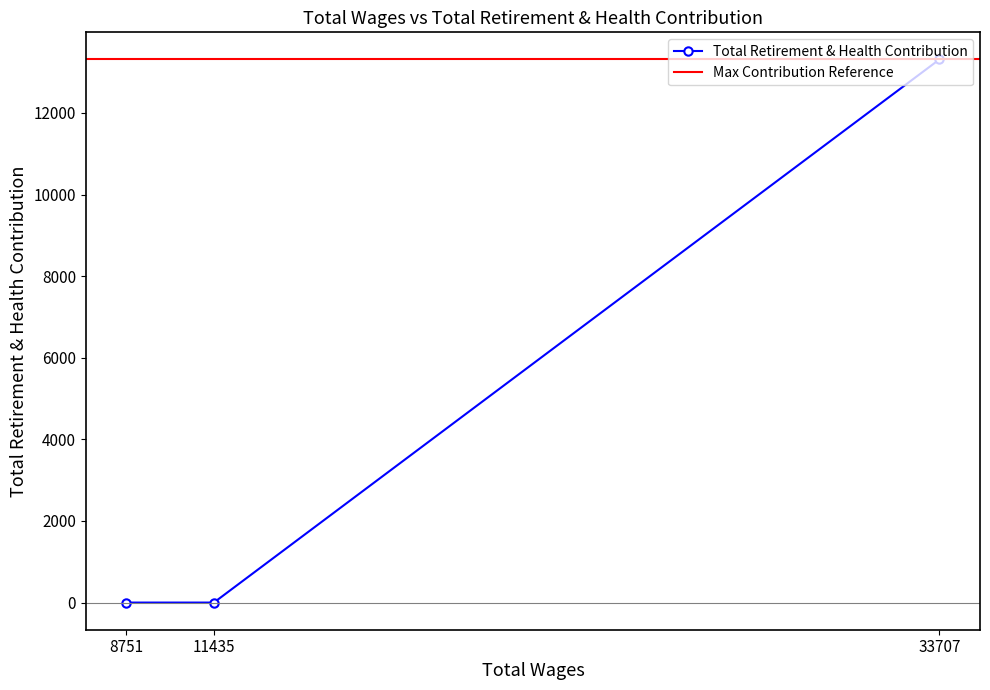

What is the difference between the maximum and second lowest values?

13311